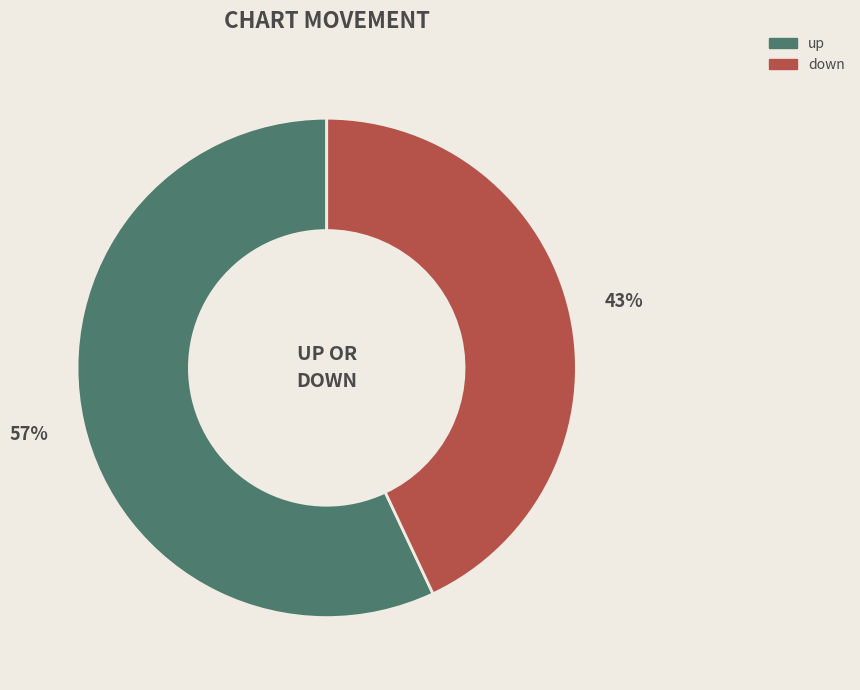

The down slice represents 43% of the pie. True or false?

True